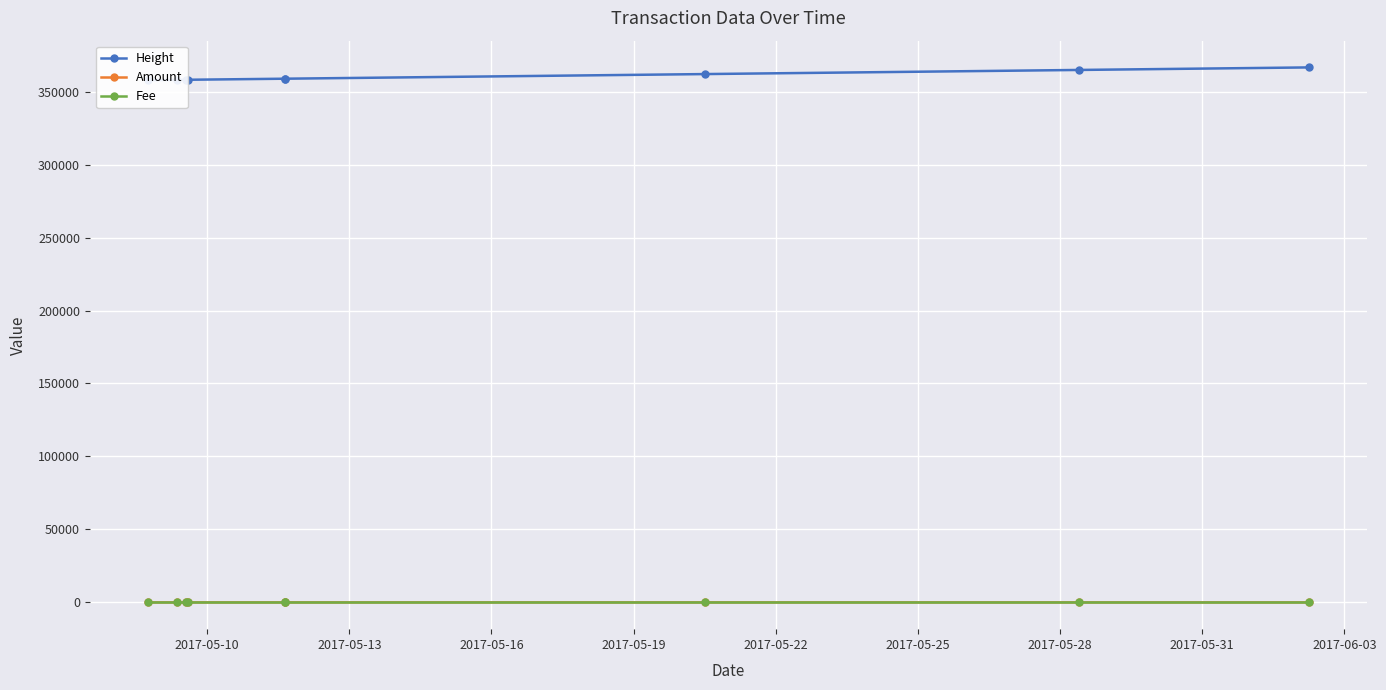

At how many categories does at least one series exceed 97943?

9